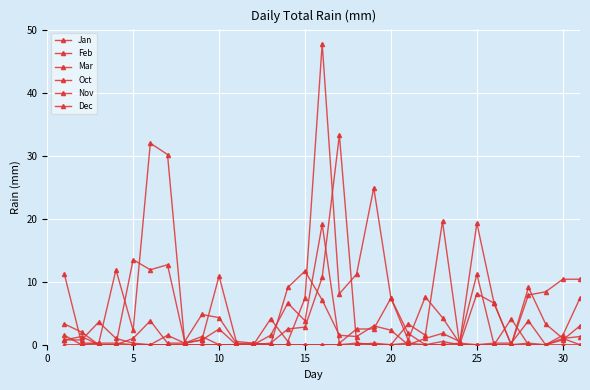

How many series are shown in this chart?

6